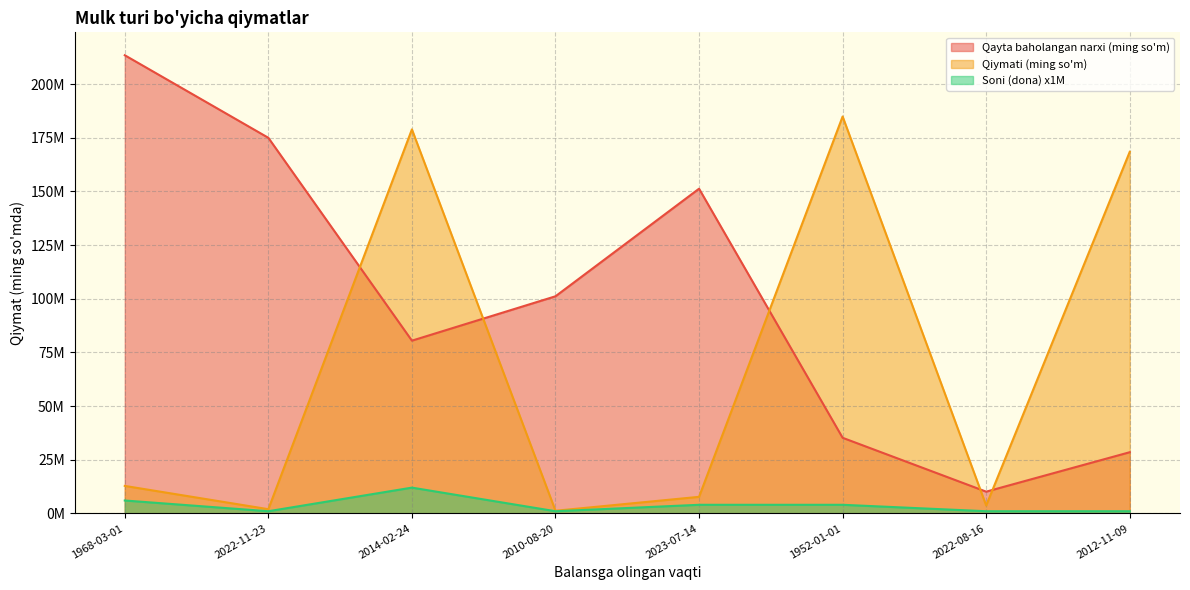

Does the chart display data point markers on the line(s)?

No